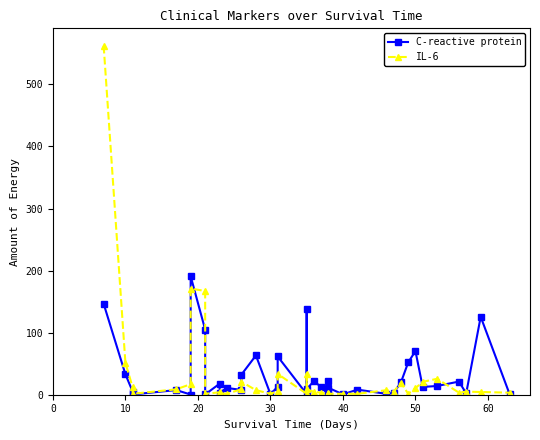

True or false: IL-6 has a value of 1.9 at 16.

False